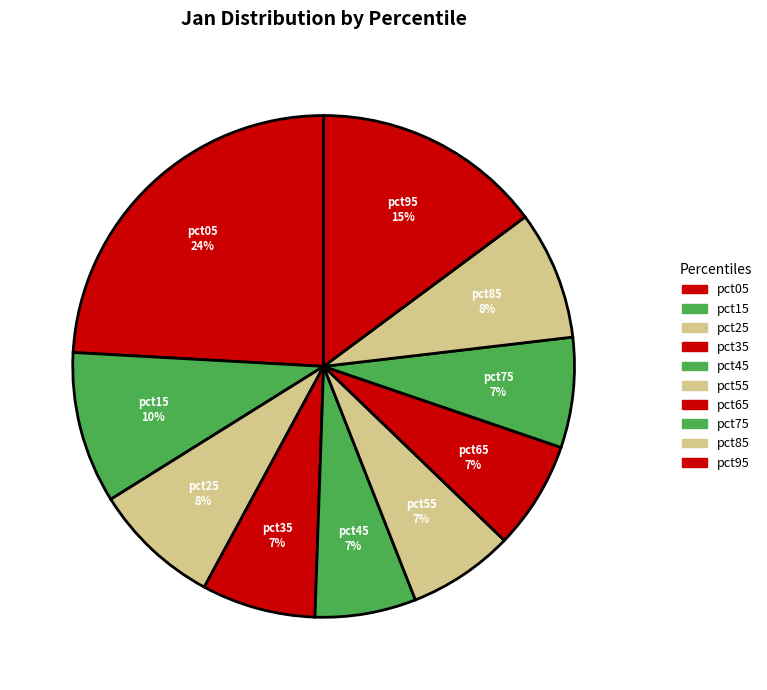

To the nearest percent, what is the combined percentage of pct05 and pct95?

39%